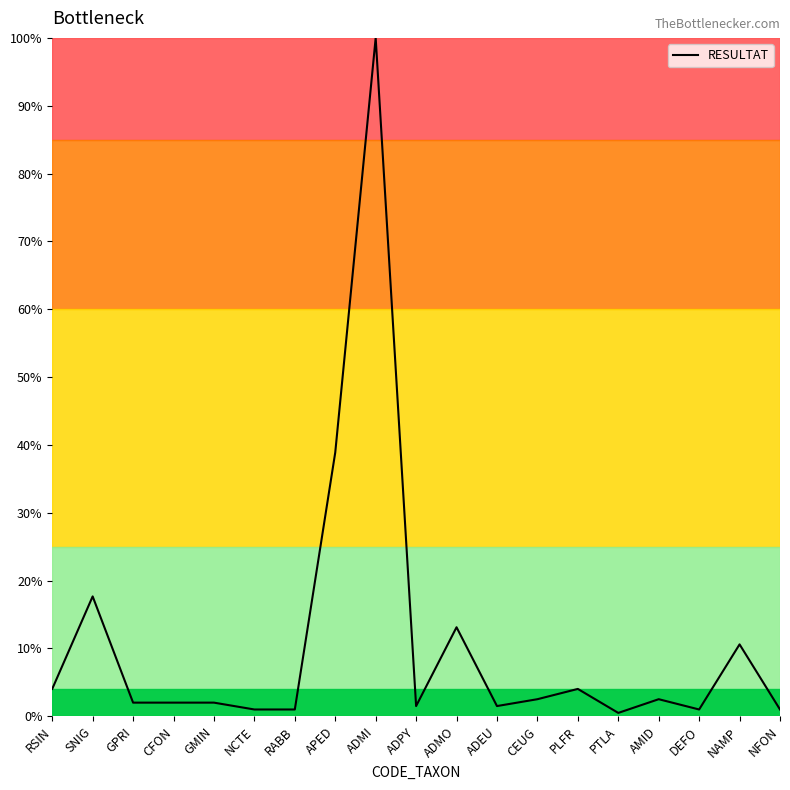

List the labels in order of value, smallest first.

PTLA, NCTE, RABB, DEFO, NFON, ADPY, ADEU, GPRI, CFON, GMIN, CEUG, AMID, RSIN, PLFR, NAMP, ADMO, SNIG, APED, ADMI